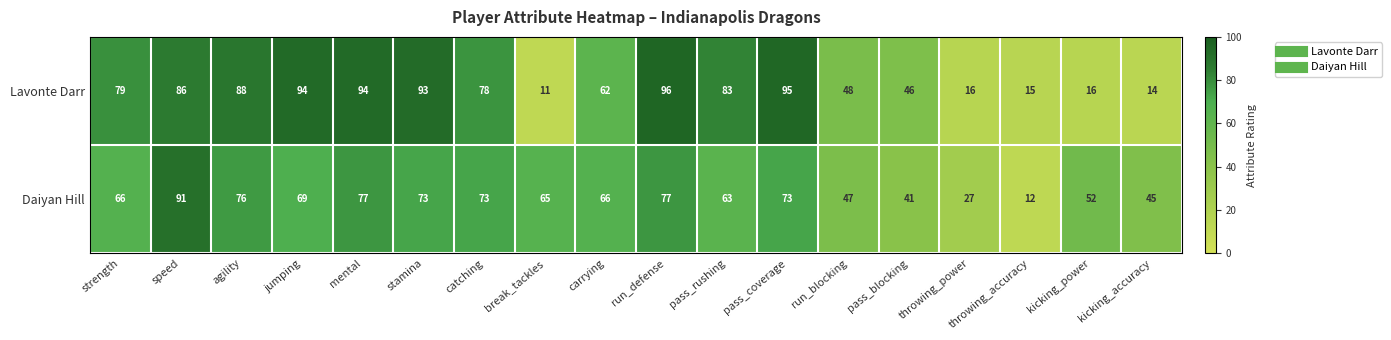

Which series has the largest range (max minus min)?

Lavonte Darr